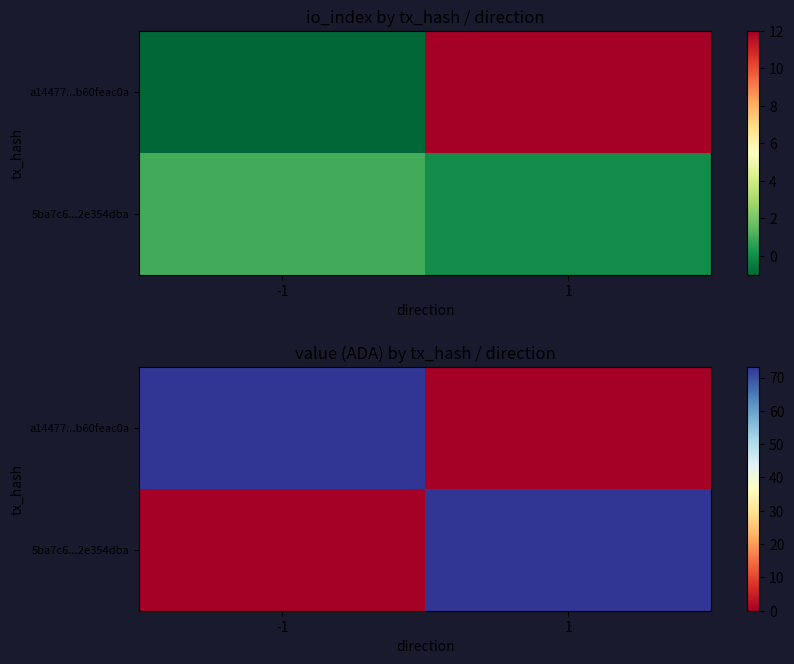

At which label does 5ba7c6...2e354dba reach its peak?

1